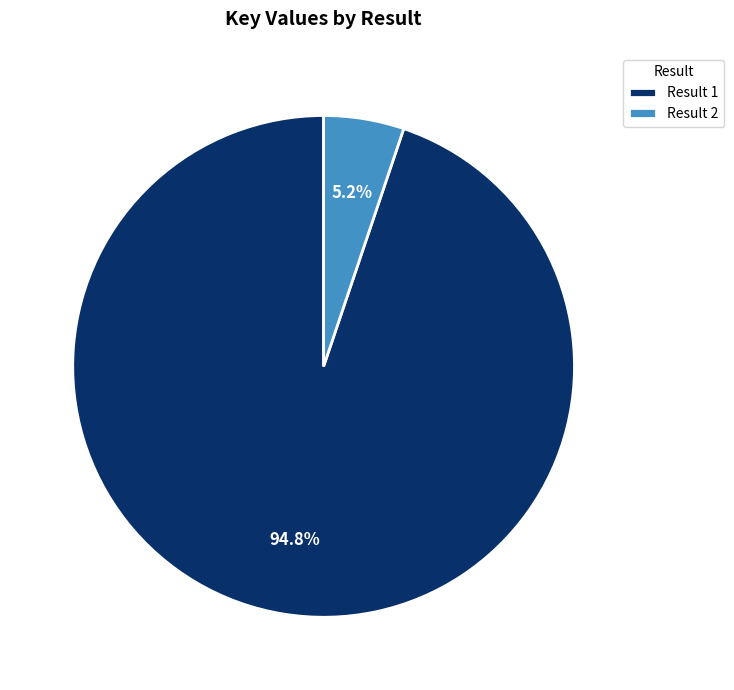

Which category accounts for the majority?

Result 1